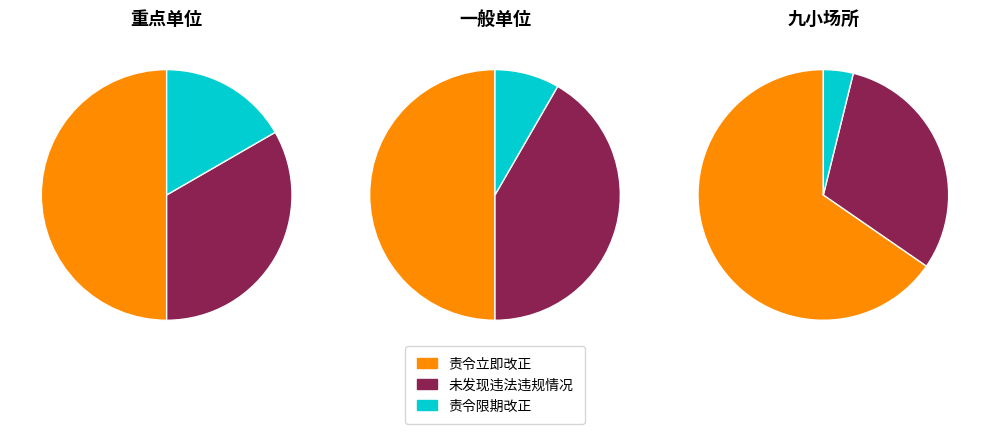

To the nearest percent, what is the combined percentage of 九小场所 and 重点单位?

67%